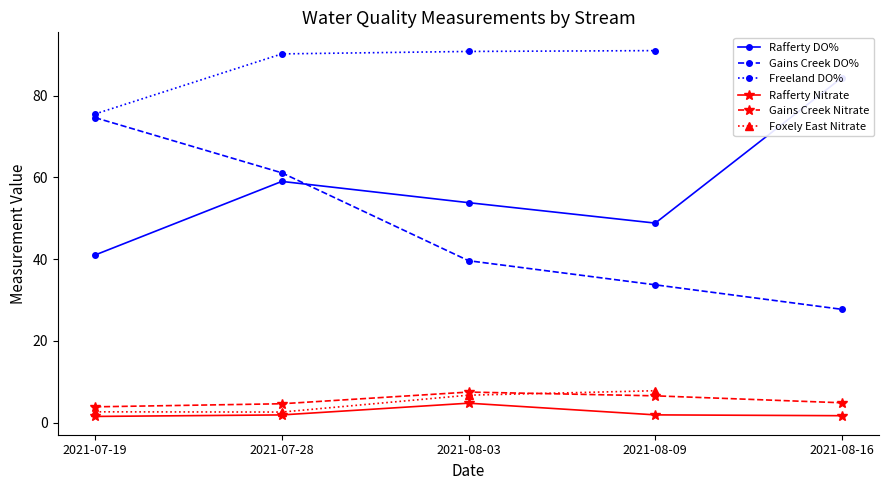

True or false: Rafferty DO% and Freeland DO% intersect in this chart.

False